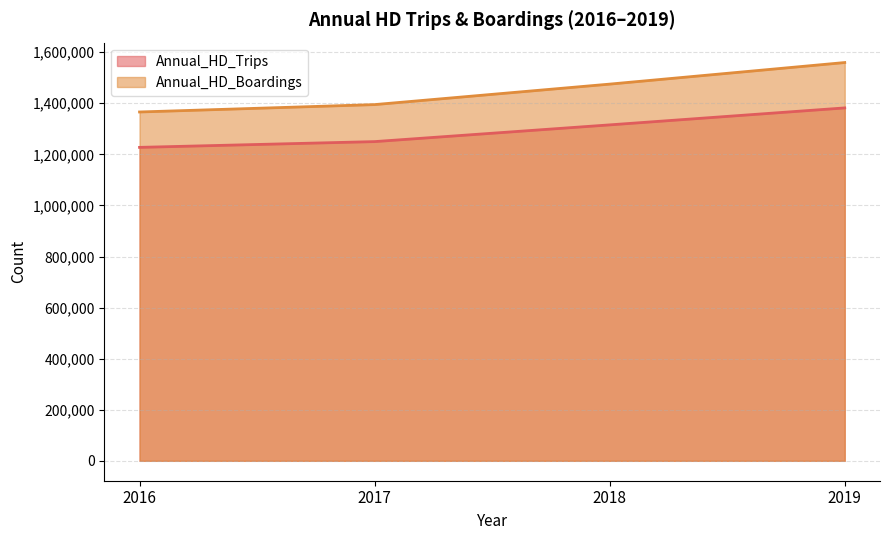

True or false: Annual_HD_Boardings has more than 1 interior local peaks.

False